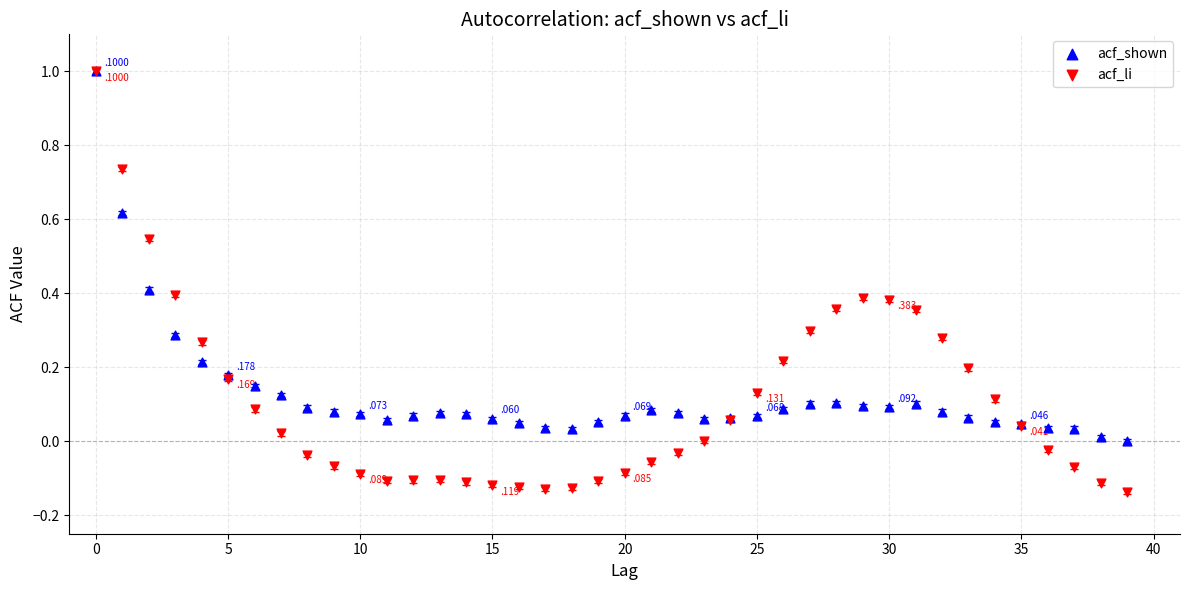

What are all the series names shown in the legend?

acf_shown, acf_li